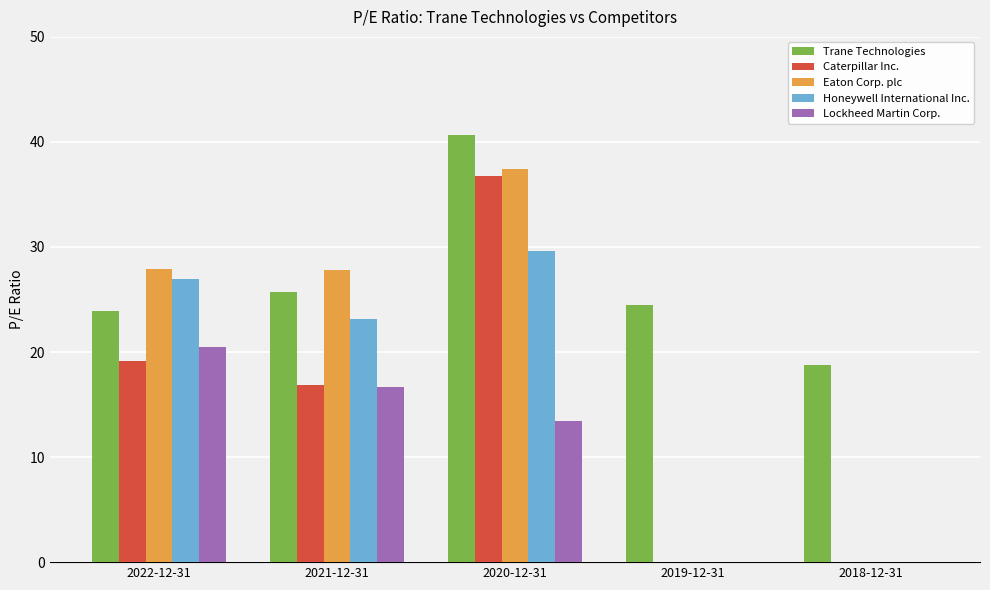

Between 2022-12-31 and 2018-12-31, which series saw the biggest shift?

Eaton Corp. plc